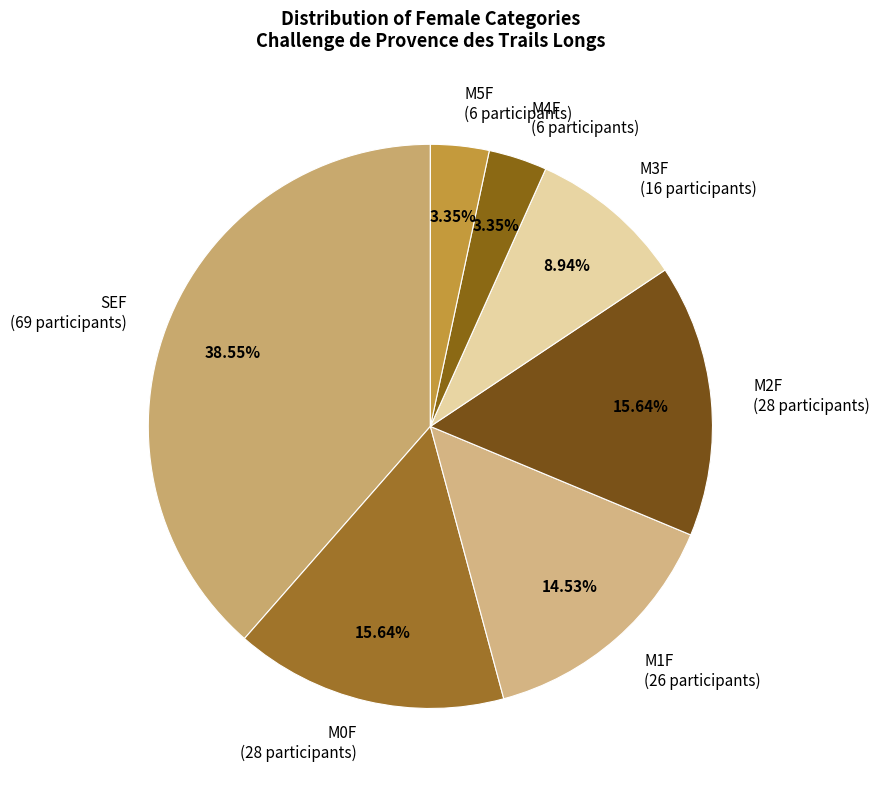

Count the number of slices in the pie.

7